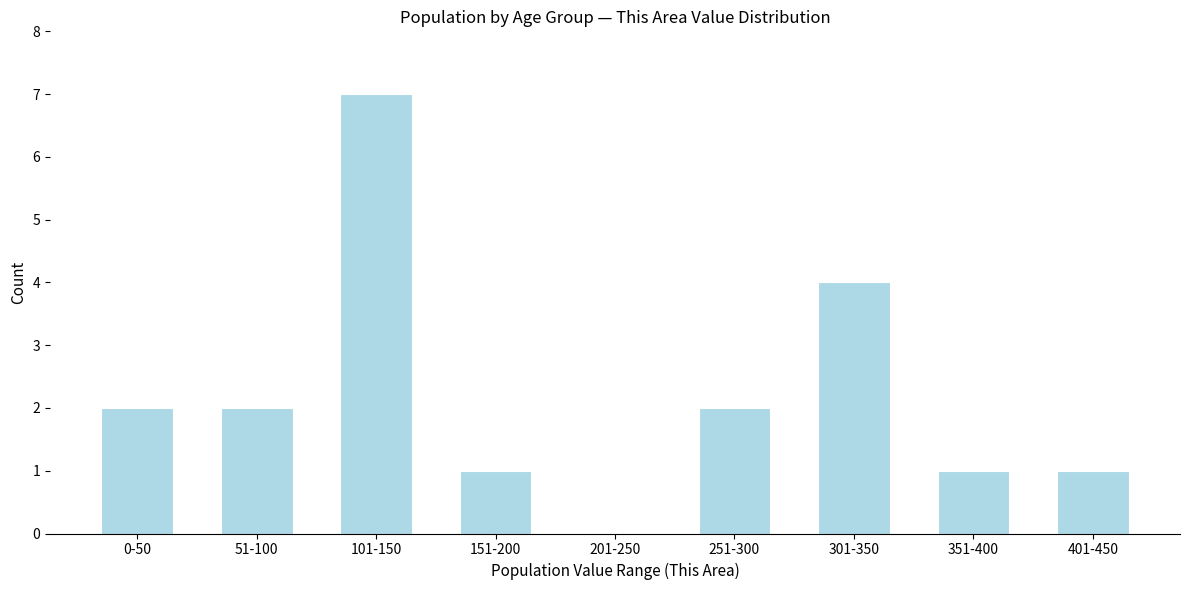

Which label corresponds to the largest value in the chart?

101-150